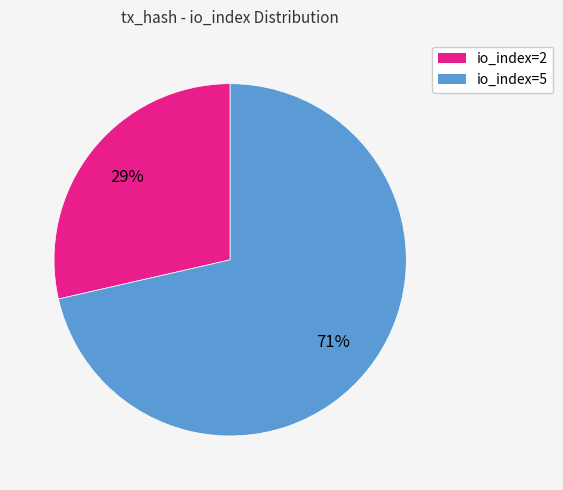

Does io_index=2 account for over 50% of the chart?

No